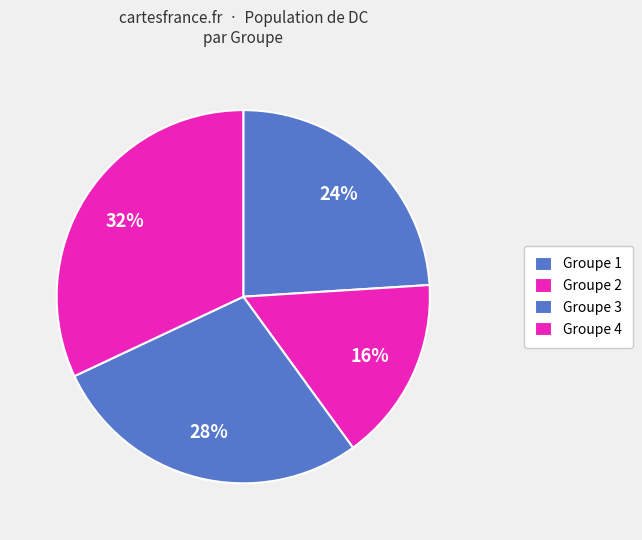

To the nearest percent, what is the difference between the largest and smallest slice percentages?

16%